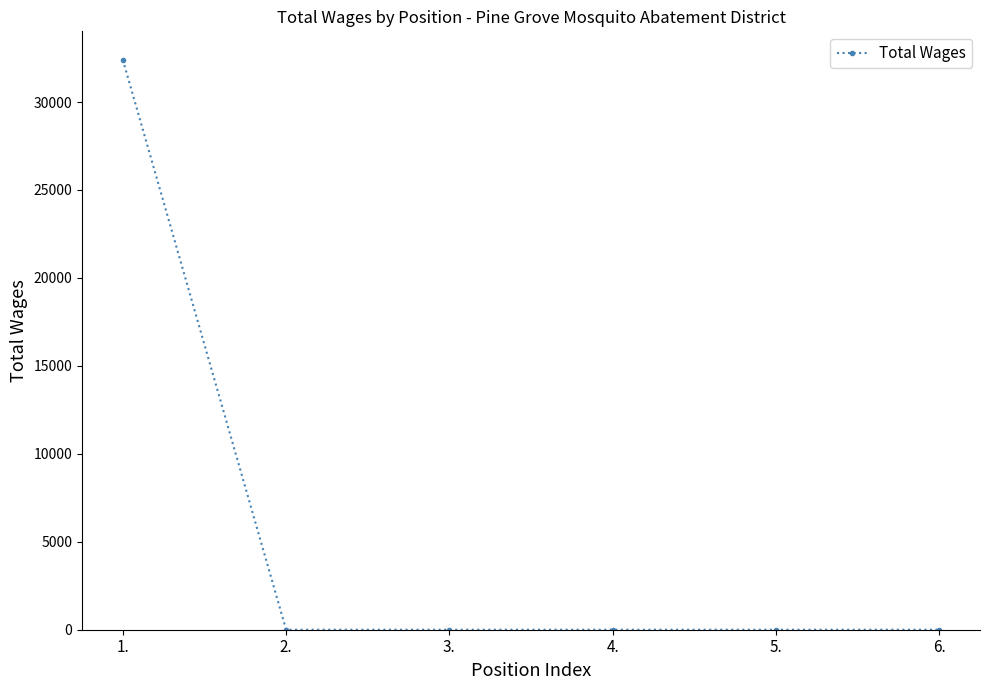

What is the sum of the values at 2. and 1.?

32400